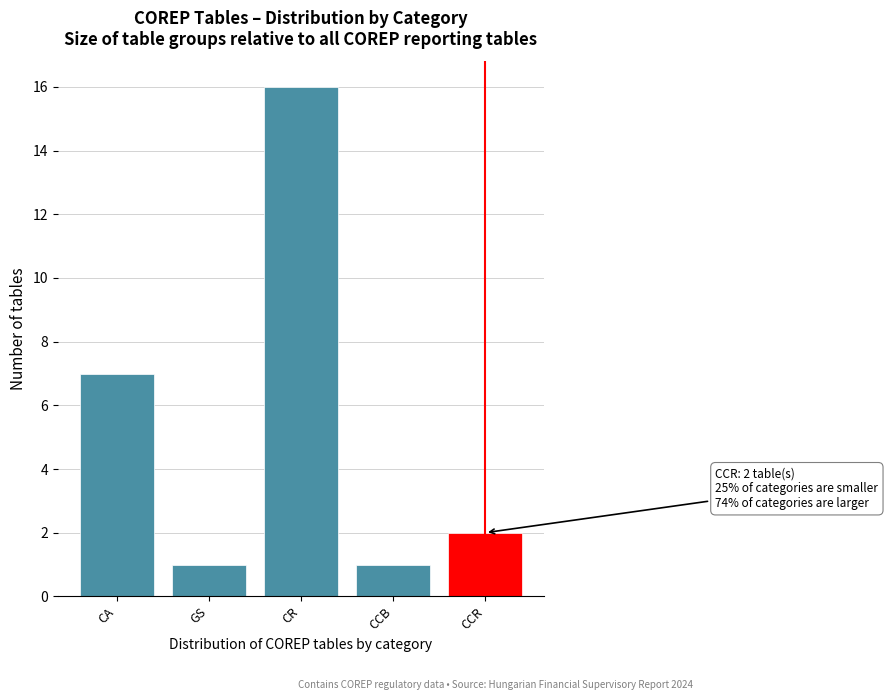

Reading left to right, transcribe all the data shown in this chart.

CA=7	GS=1	CR=16	CCB=1	CCR=2